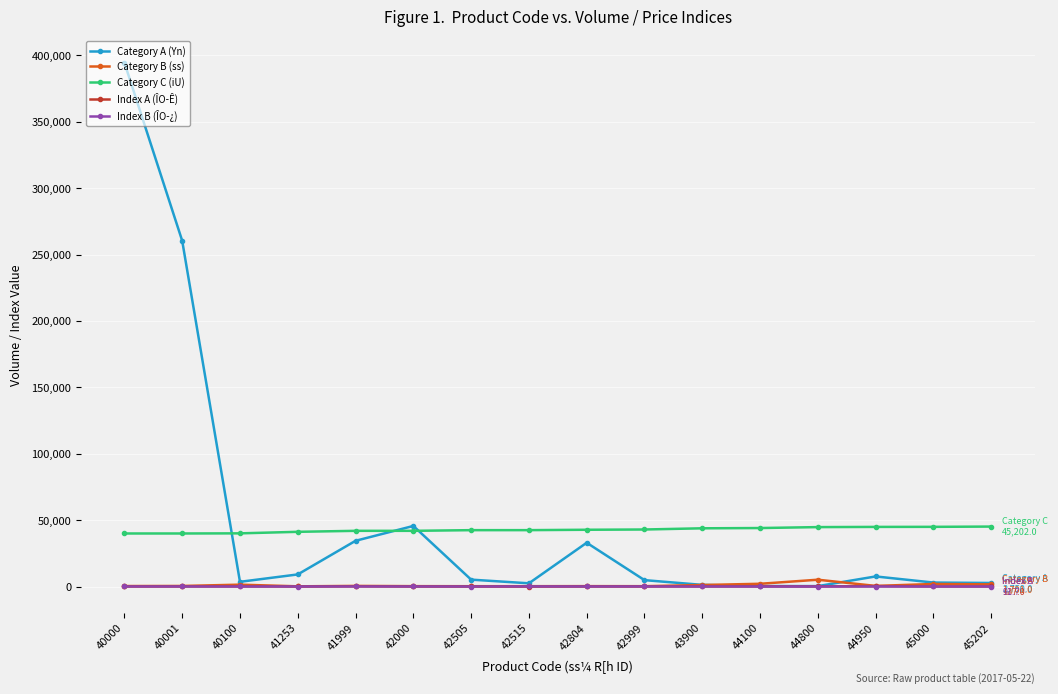

How many lines are shown in the chart?

5